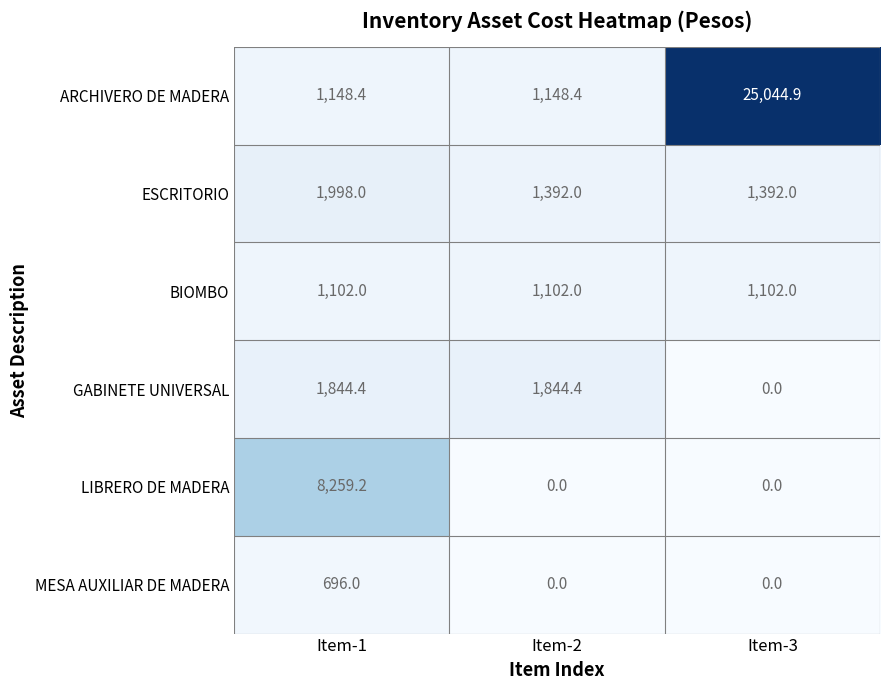

What is the sum of all ARCHIVERO DE MADERA values?

27341.7